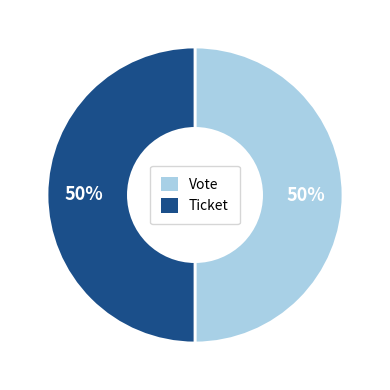

What percentage is the Vote slice, to the nearest percent?

50%